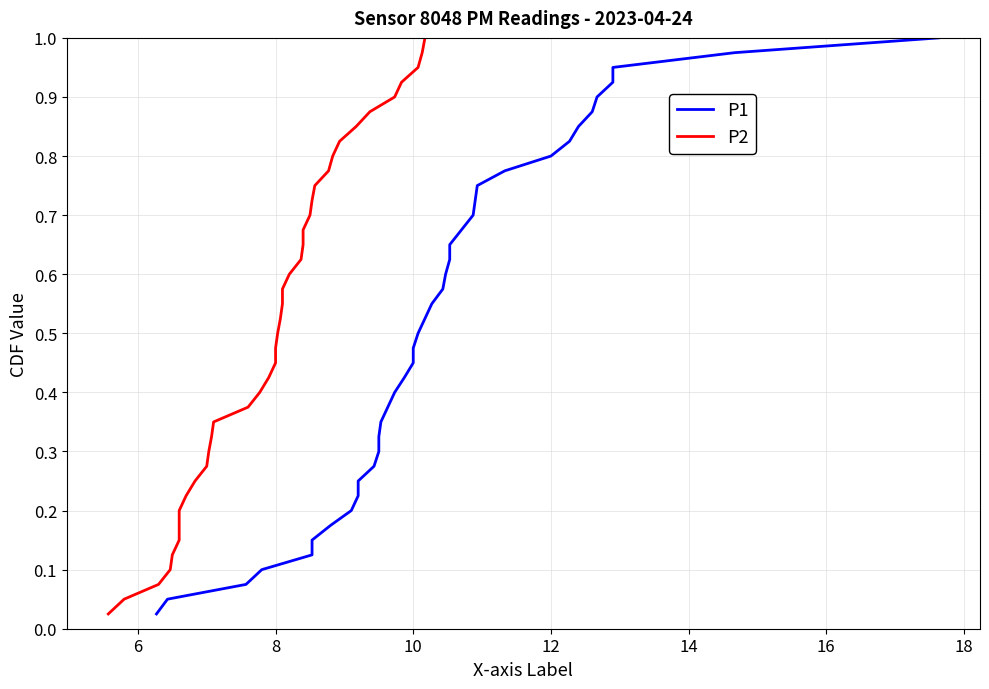

Is this an area chart (filled region under the line)?

No